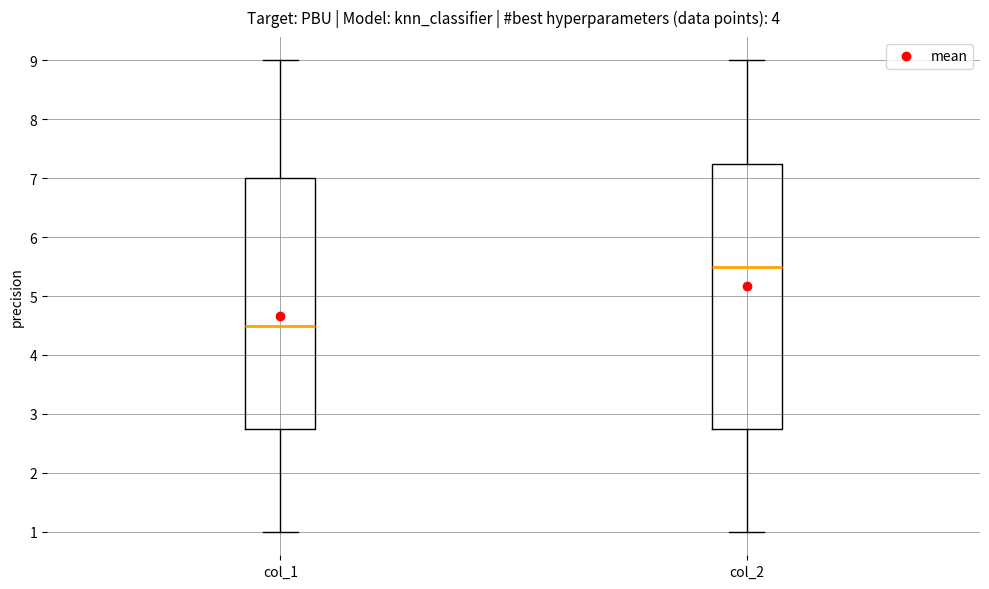

Reading left to right, read every box against the y-axis: the position of its median line, the range the box covers, and the ends of its whiskers. The values are not printed on the chart, so give them approximately, as read against the axis.

col_1: median 4.5, box 2.8 to 7.0, whiskers 1.0 to 9.0
col_2: median 5.5, box 2.8 to 7.3, whiskers 1.0 to 9.0